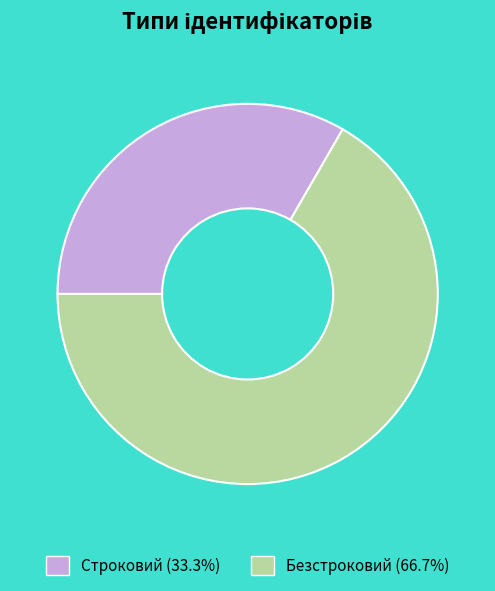

Is it true that Безстроковий is 79% of the pie?

False